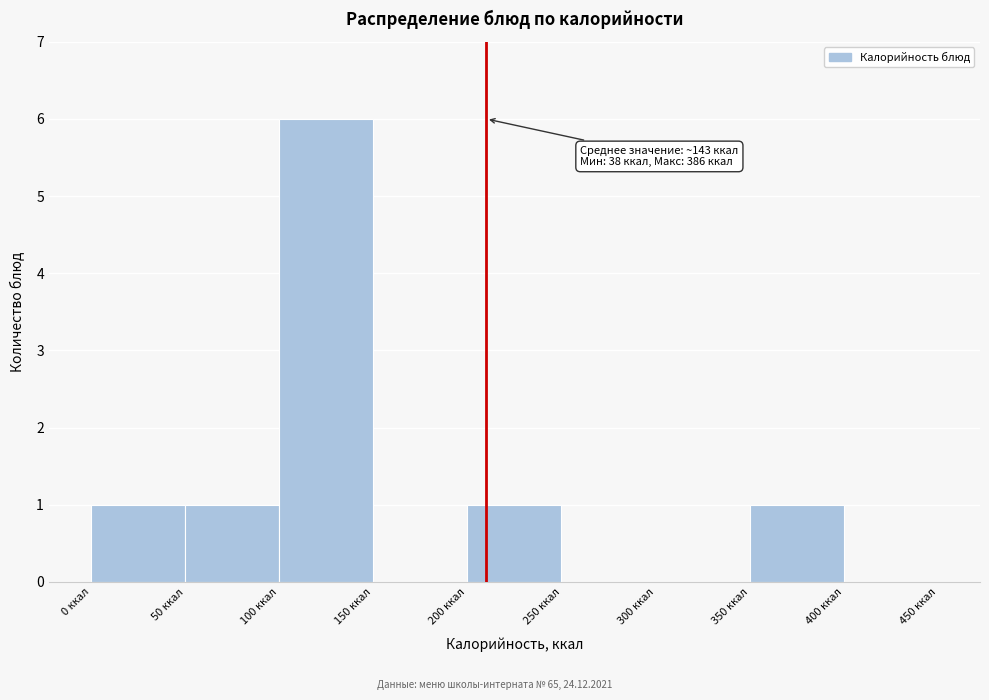

Which range on the x-axis has the tallest bar?

100 to 150